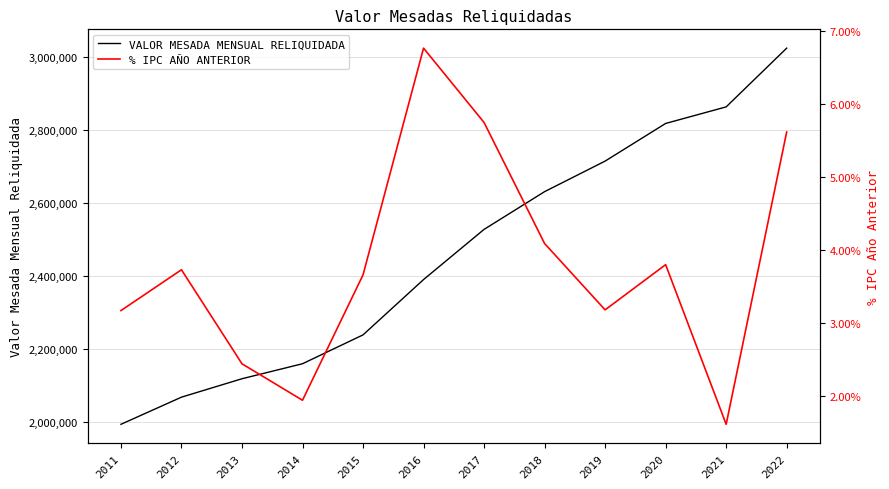

List the series in order of their overall mean, highest first.

VALOR MESADA MENSUAL RELIQUIDADA, % IPC AÑO ANTERIOR